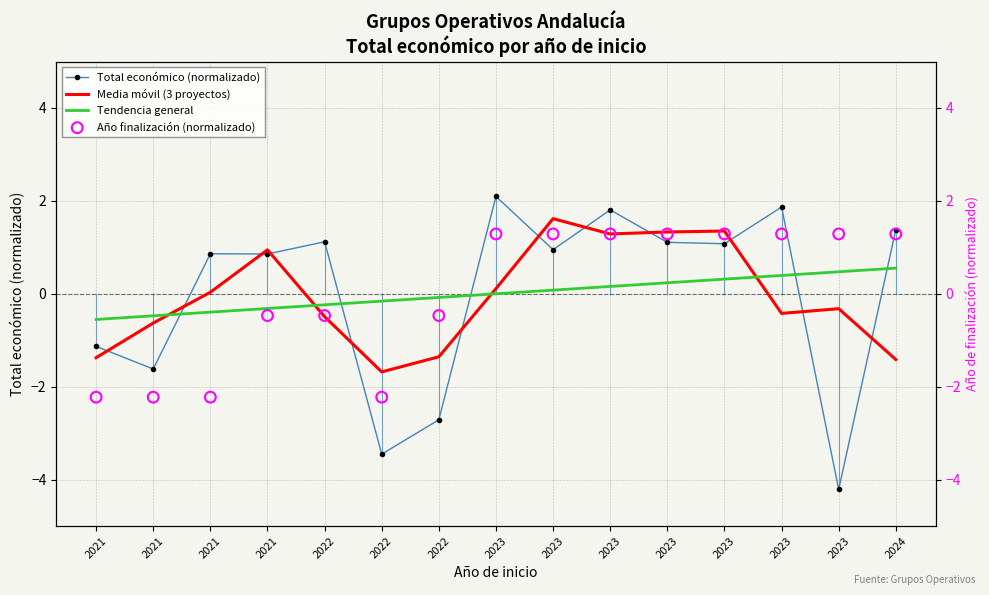

At which category is the sum across all series the highest?

2023